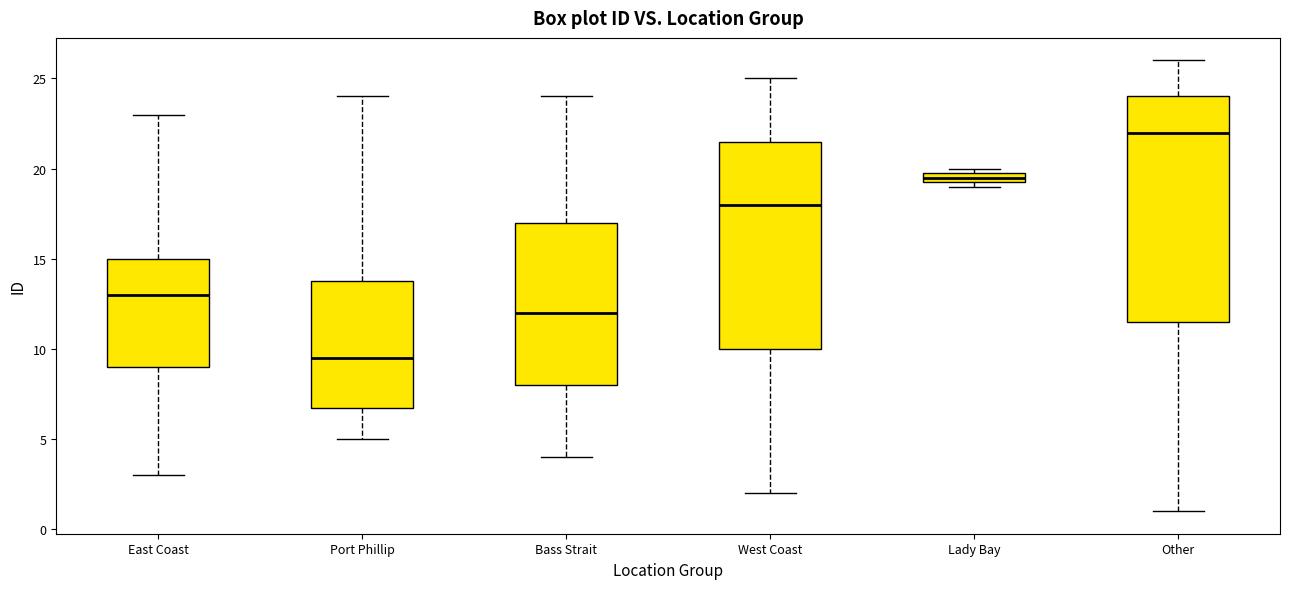

Which box is the tallest, from its lower edge to its upper edge?

Other